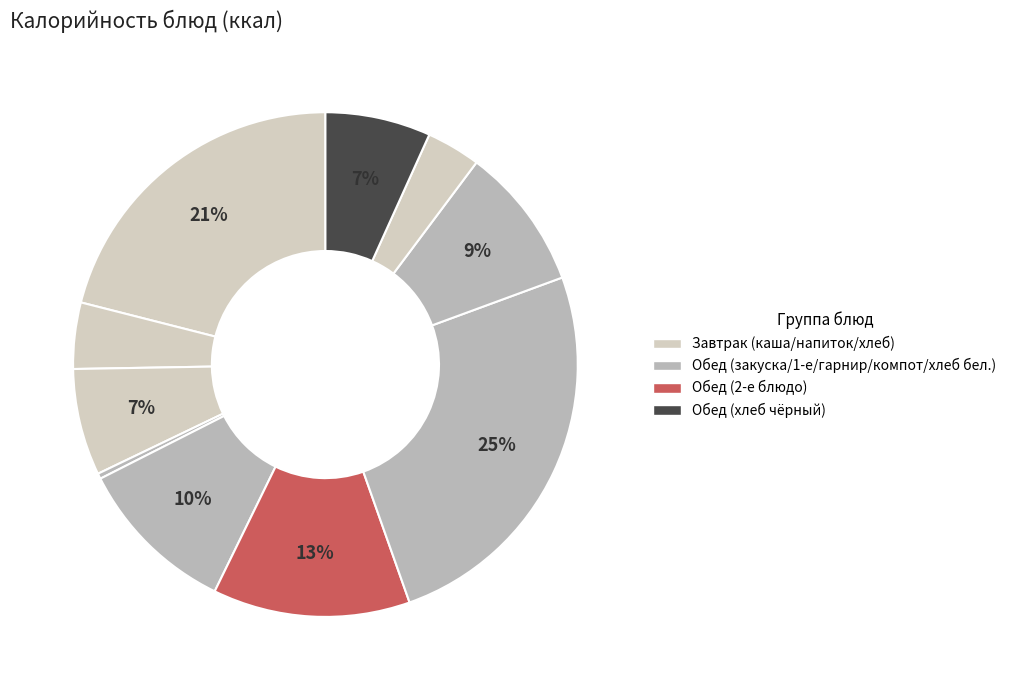

How many segments does this pie chart have?

10